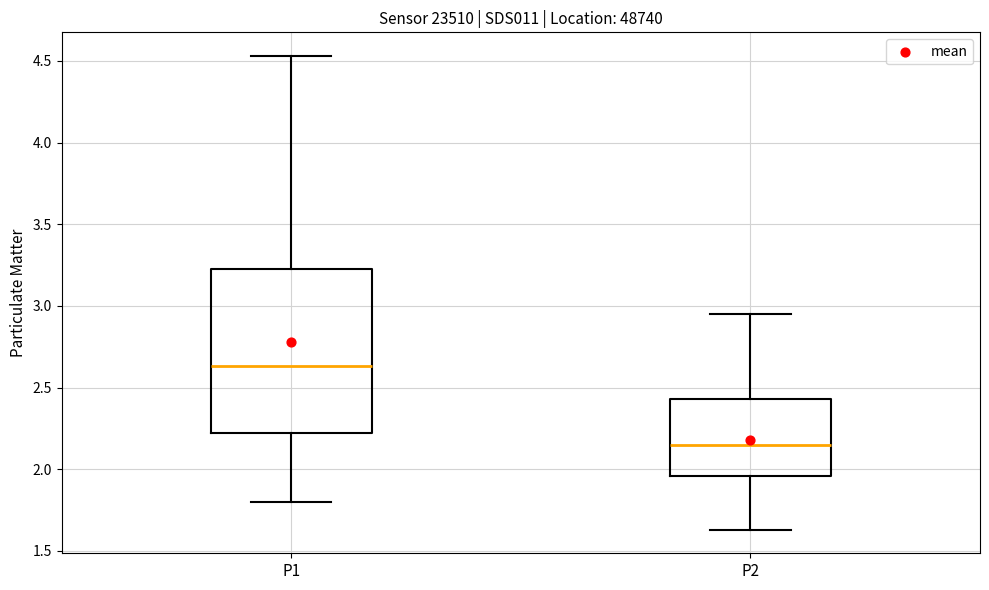

Reading left to right, read every box against the y-axis: the position of its median line, the range the box covers, and the ends of its whiskers. The values are not printed on the chart, so give them approximately, as read against the axis.

P1: median 2.65, box 2.20 to 3.25, whiskers 1.80 to 4.55
P2: median 2.15, box 1.95 to 2.45, whiskers 1.65 to 2.95